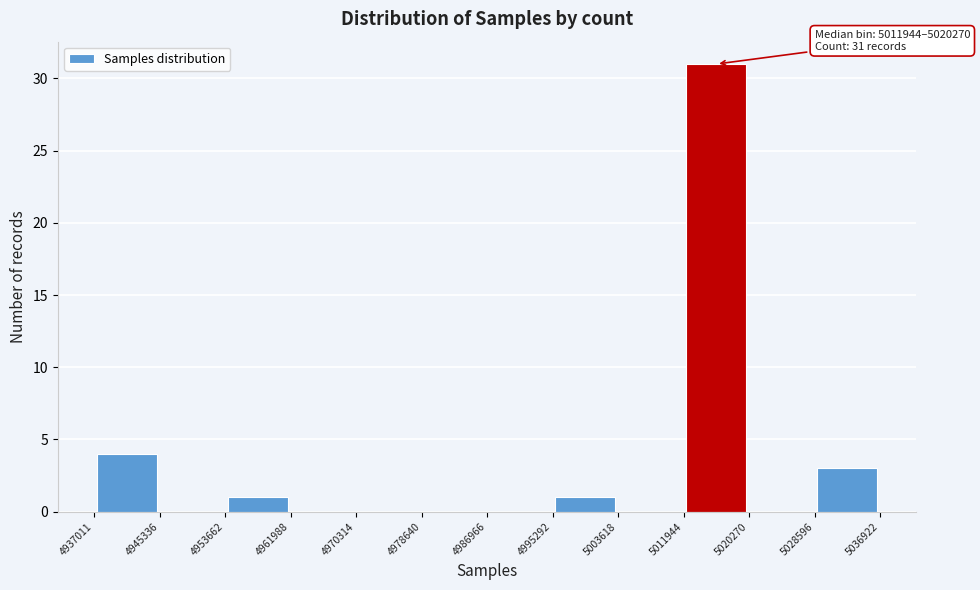

Over which range of the x-axis is the bar tallest?

5011944 to 5020270